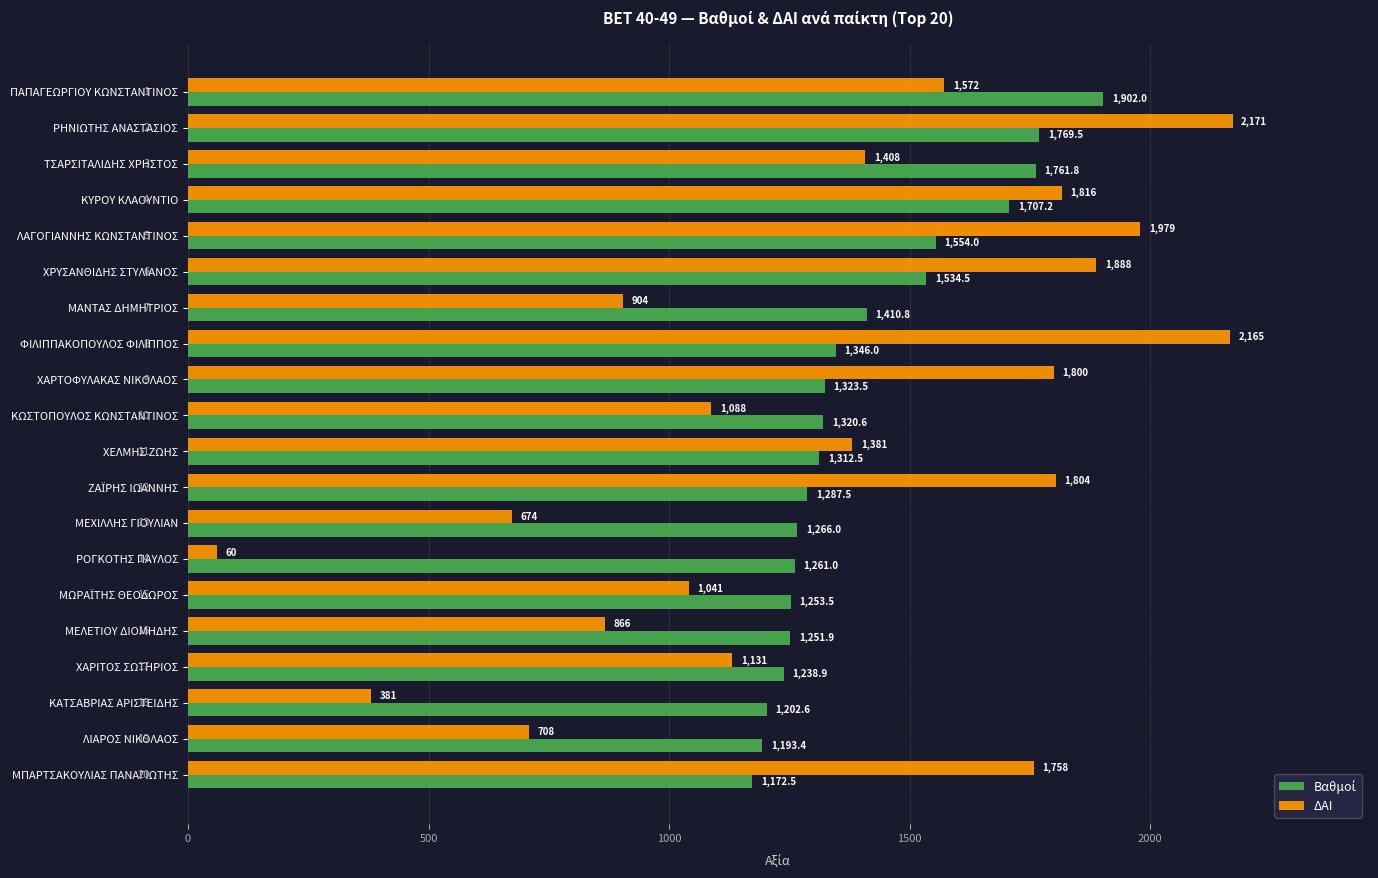

At which category is the sum across all series the highest?

ΡΗΝΙΩΤΗΣ ΑΝΑΣΤΑΣΙΟΣ